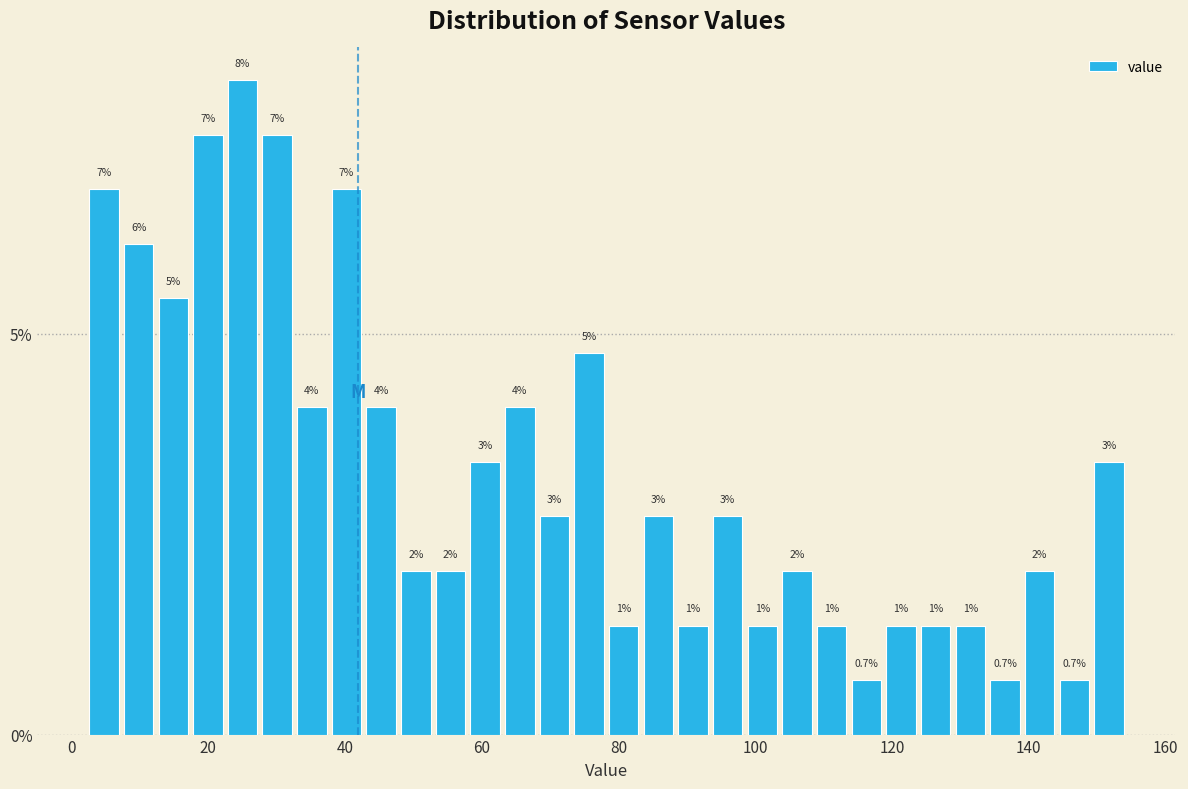

Read against the x-axis, roughly where is the centre of the tallest bar?

26